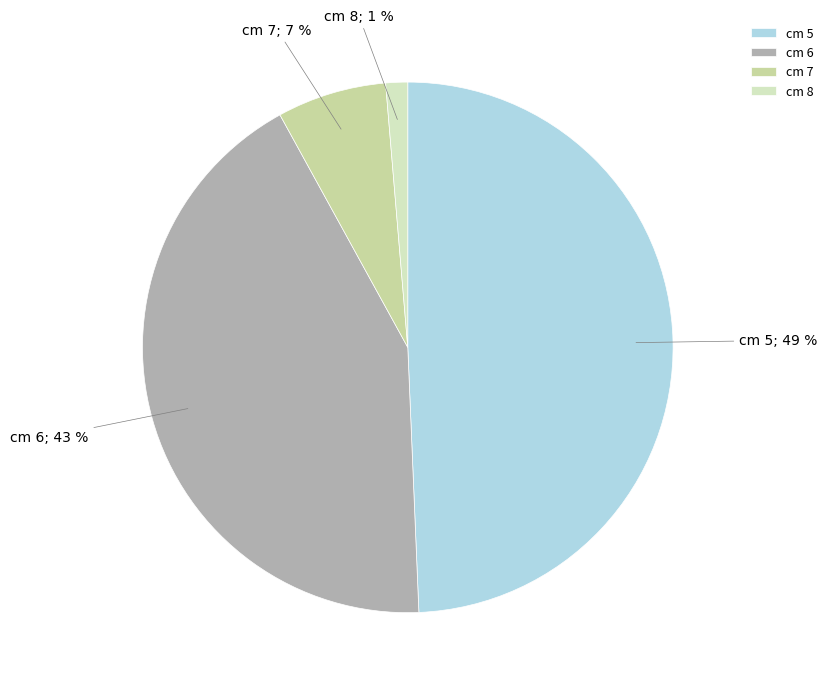

How many slices are in this pie chart?

4